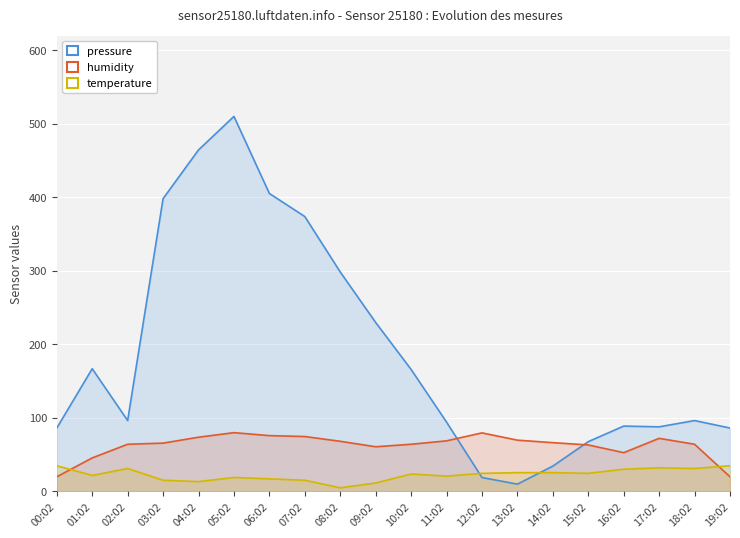

At which label does humidity reach its minimum?

00:02